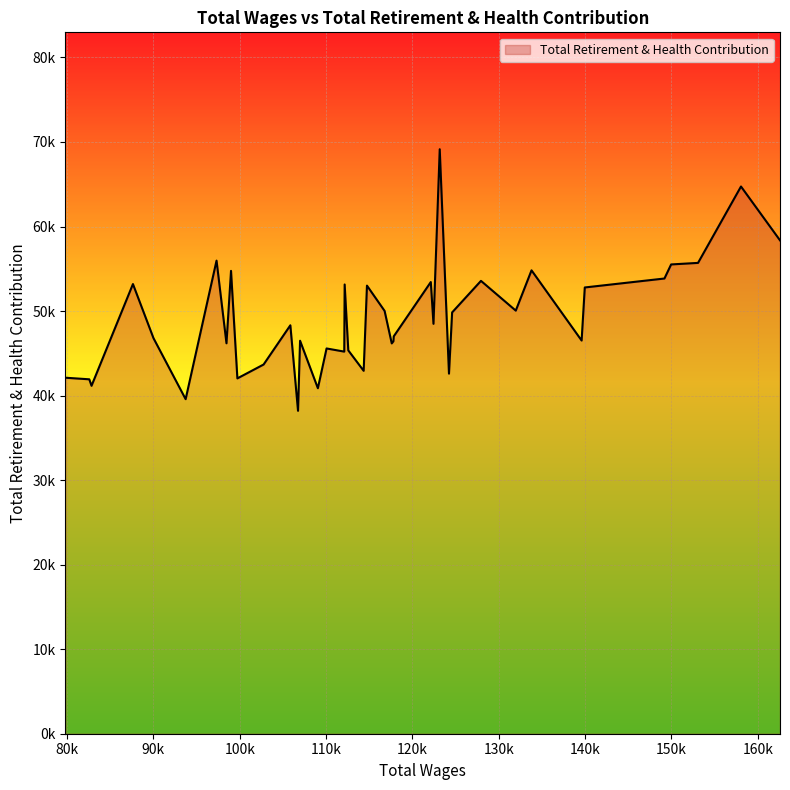

List the labels in order of value, smallest first.

106751.0, 93737.0, 109050.0, 82839.0, 82580.0, 99728.0, 79814.0, 124232.0, 114352.0, 102764.0, 112105.0, 112572.0, 110057.0, 117604.0, 98466.0, 117795.0, 106987.0, 139592.0, 90013.0, 117839.0, 105862.0, 122437.0, 124596.0, 116777.0, 131967.0, 139958.0, 114735.0, 112151.0, 87635.0, 122127.0, 127937.0, 149183.0, 98992.0, 133791.0, 149957.0, 153074.0, 97316.0, 162565.0, 158048.0, 123161.0